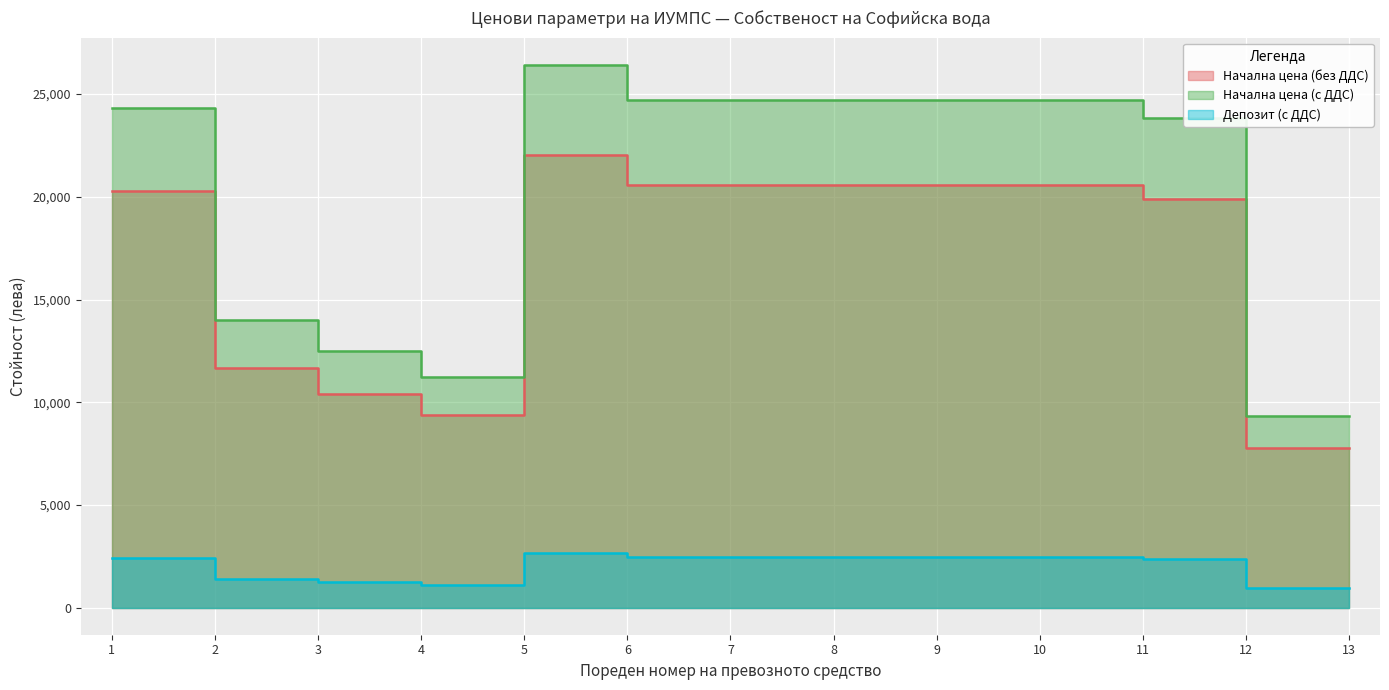

Read the Начална цена (без ДДС) value at 13.

9312.0